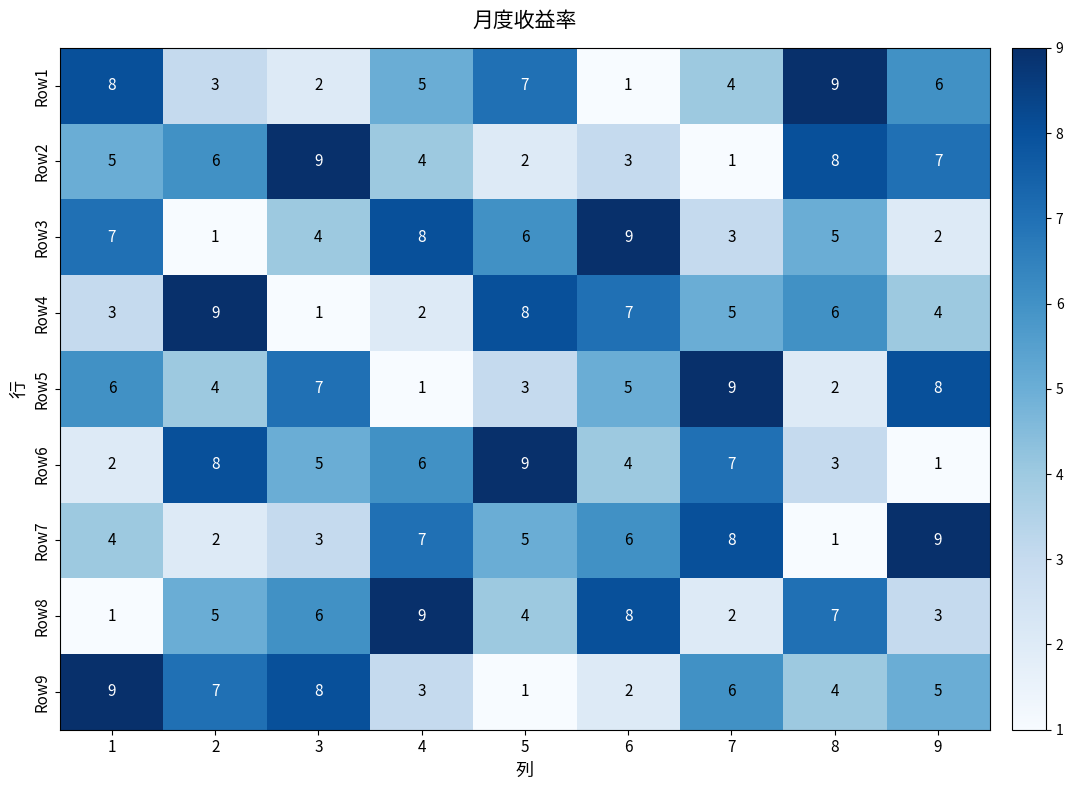

At which label is Row9 closest to 5?

9